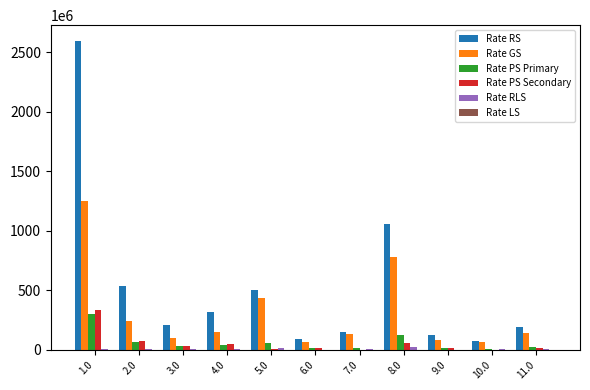

Is the value of Rate GS at 1.0 greater than the value of Rate RS at 10.0?

Yes